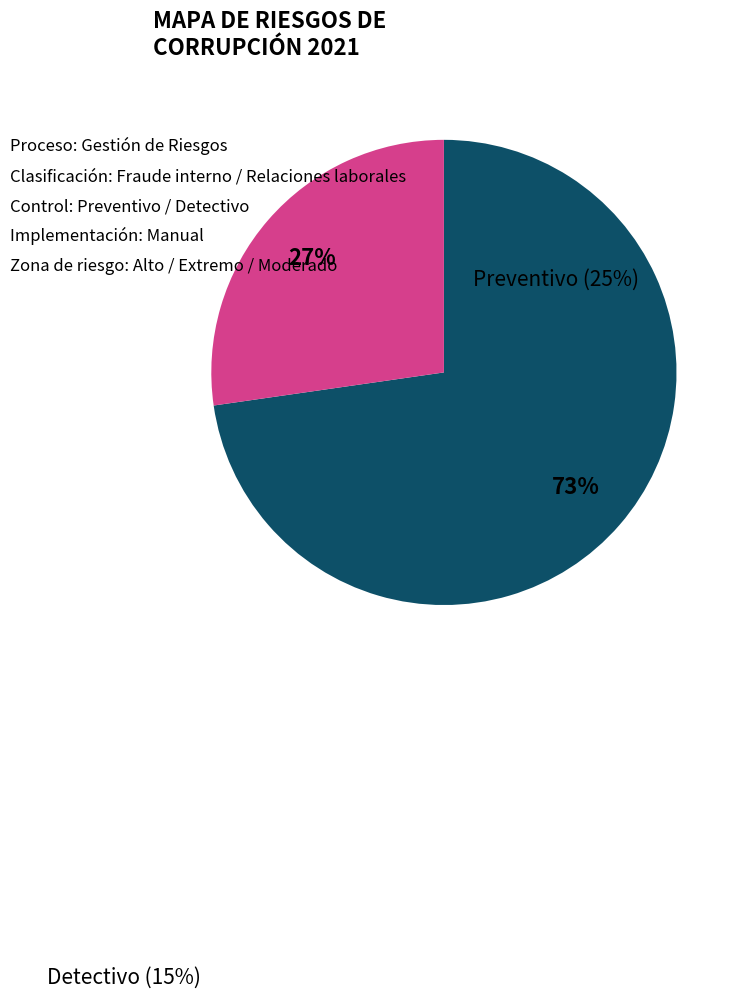

Count the number of slices in the pie.

2